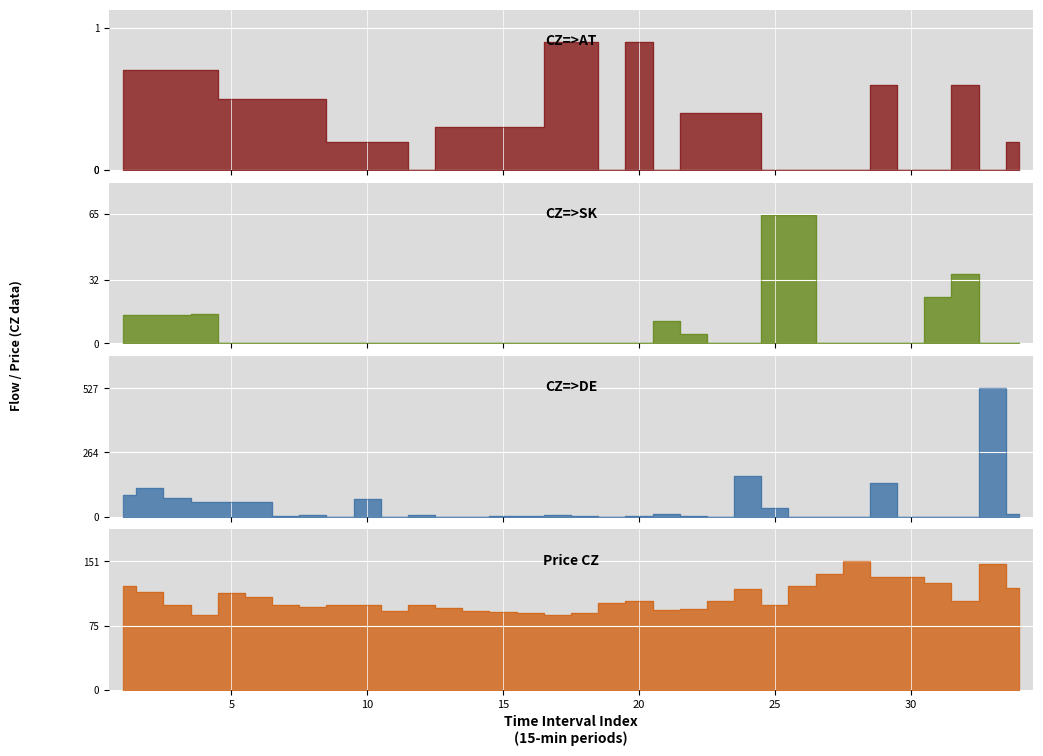

What is the sum of all CZ=>SK values?

260.7